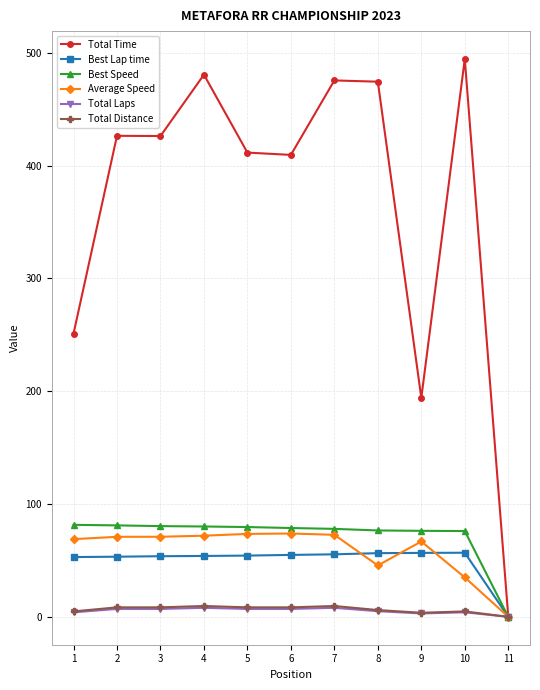

Is this an area chart (filled region under the line)?

No